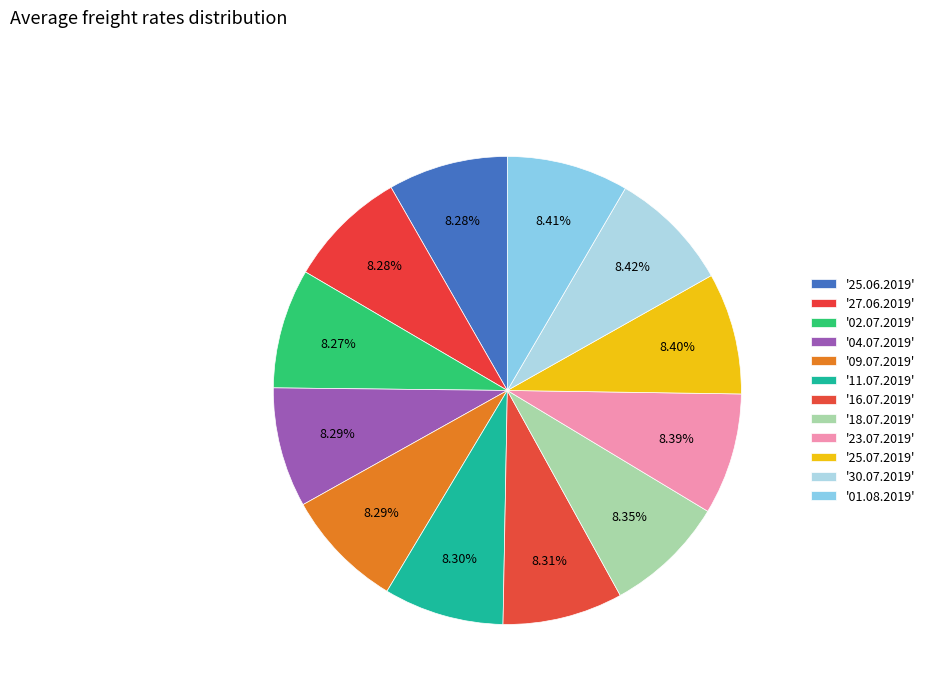

Is there a majority slice in this chart?

No